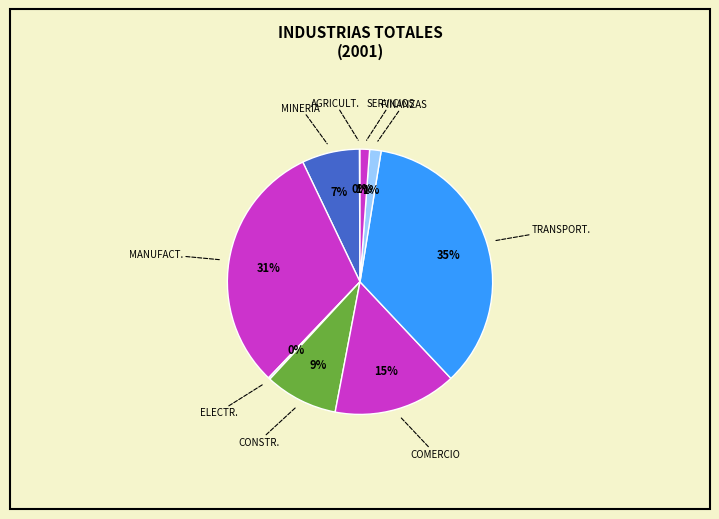

Rank the categories by value from highest to lowest.

TRANSPORTE, MANUFACTURAS, COMERCIO, CONSTRUCCIÓN, MINERÍA, FINANZAS, SERVICIOS, ELECTRICIDAD, AGRICULTURA